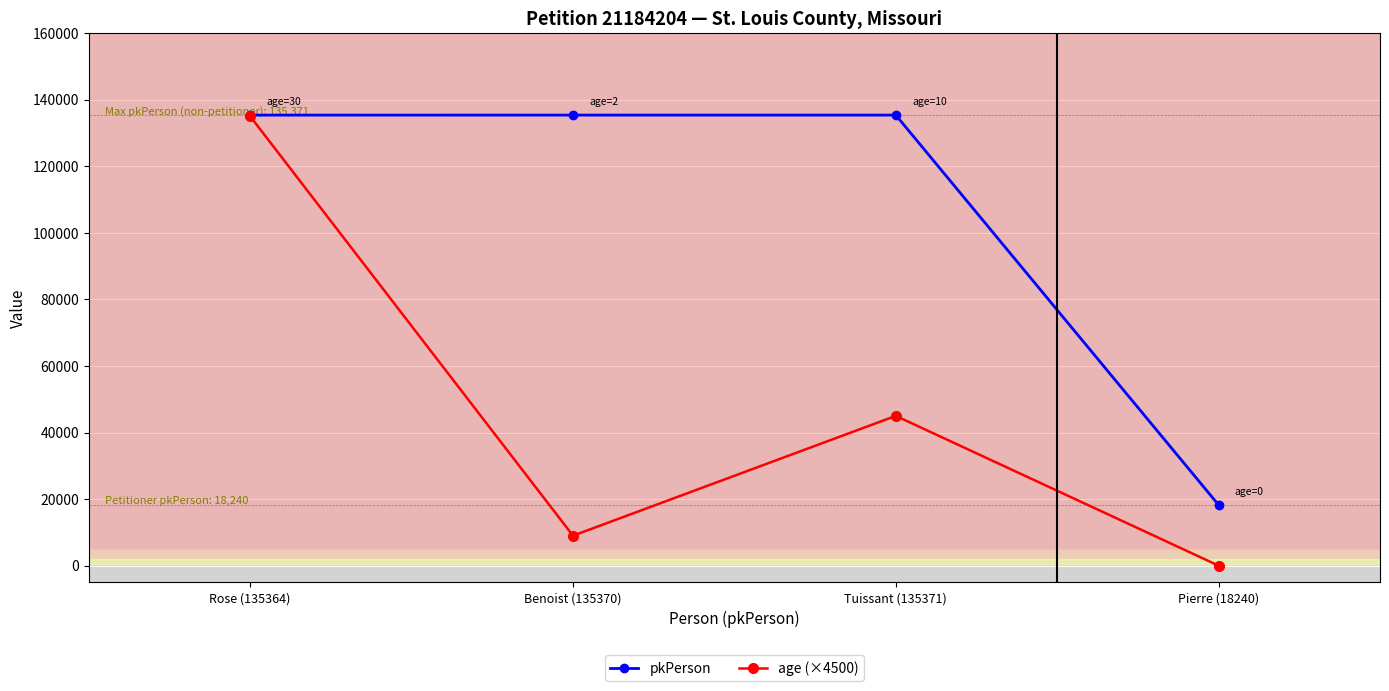

What is the difference between the age (×4500) values at Pierre (18240) and Tuissant (135371)?

45000